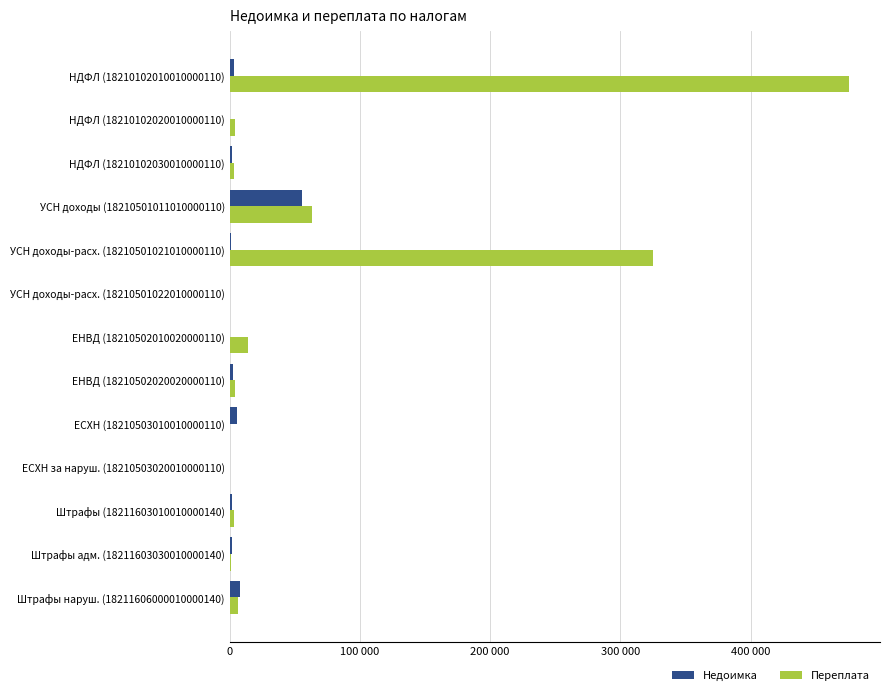

Which series has the largest total across all categories?

Переплата